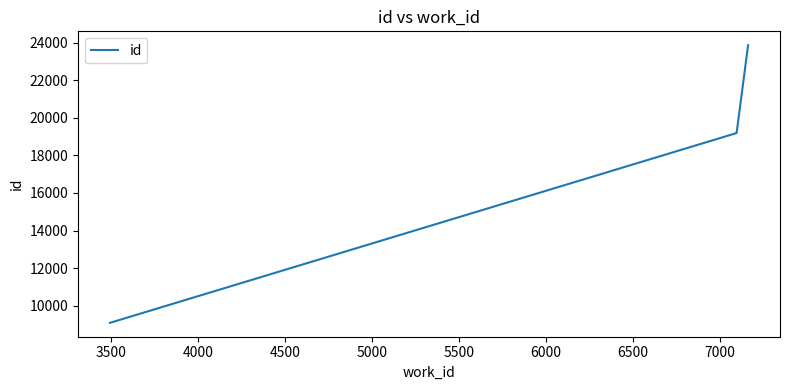

The value at 4000 is 6562. True or false?

False